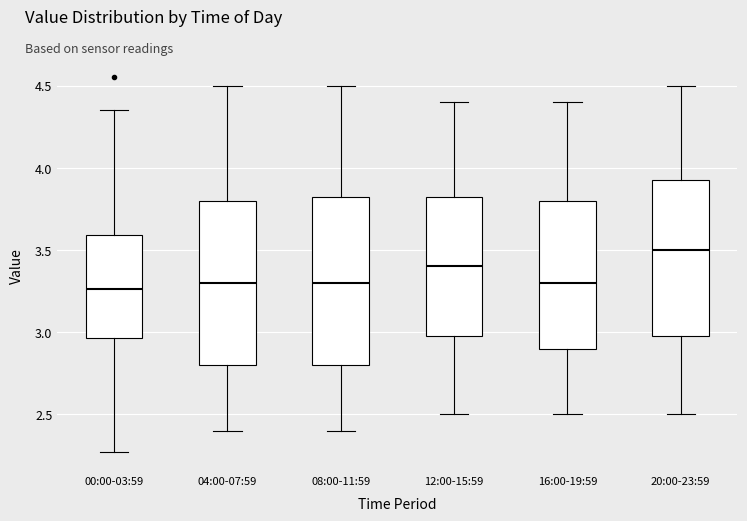

Where does the upper whisker of the box for 00:00-03:59 end on the y-axis? The values are not printed on the chart, so give them approximately, as read against the axis.

4.35